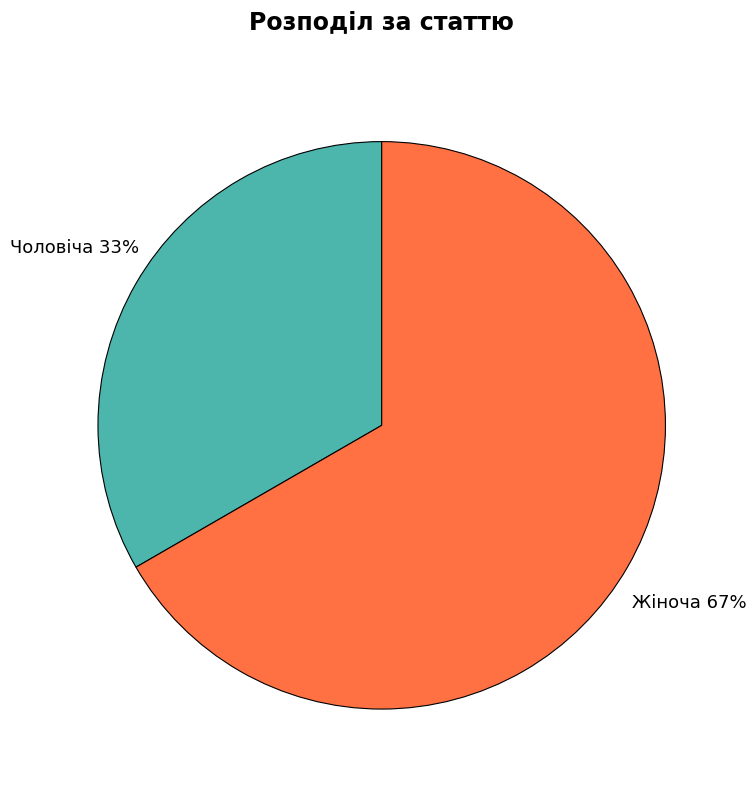

Is there a majority slice in this chart?

Yes